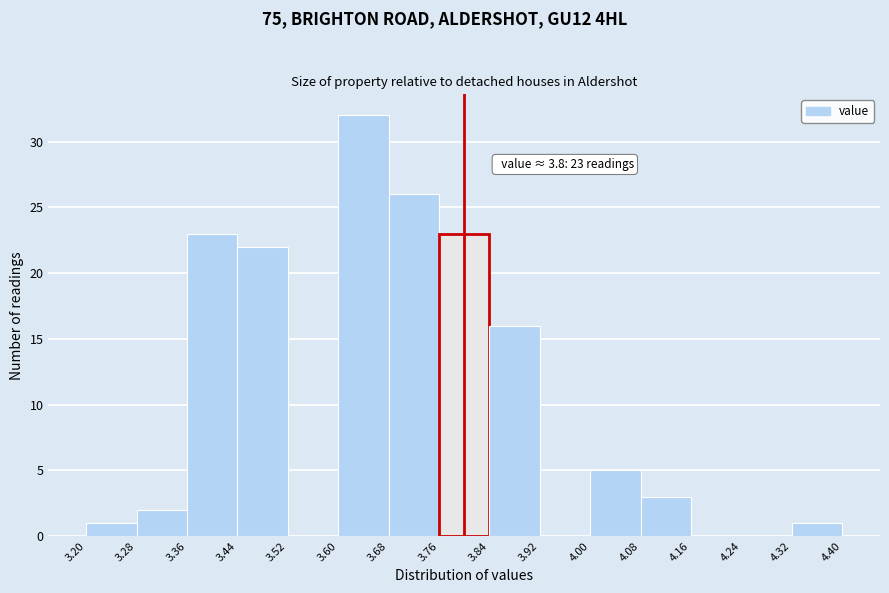

Which range on the x-axis has the tallest bar?

3.60 to 3.68